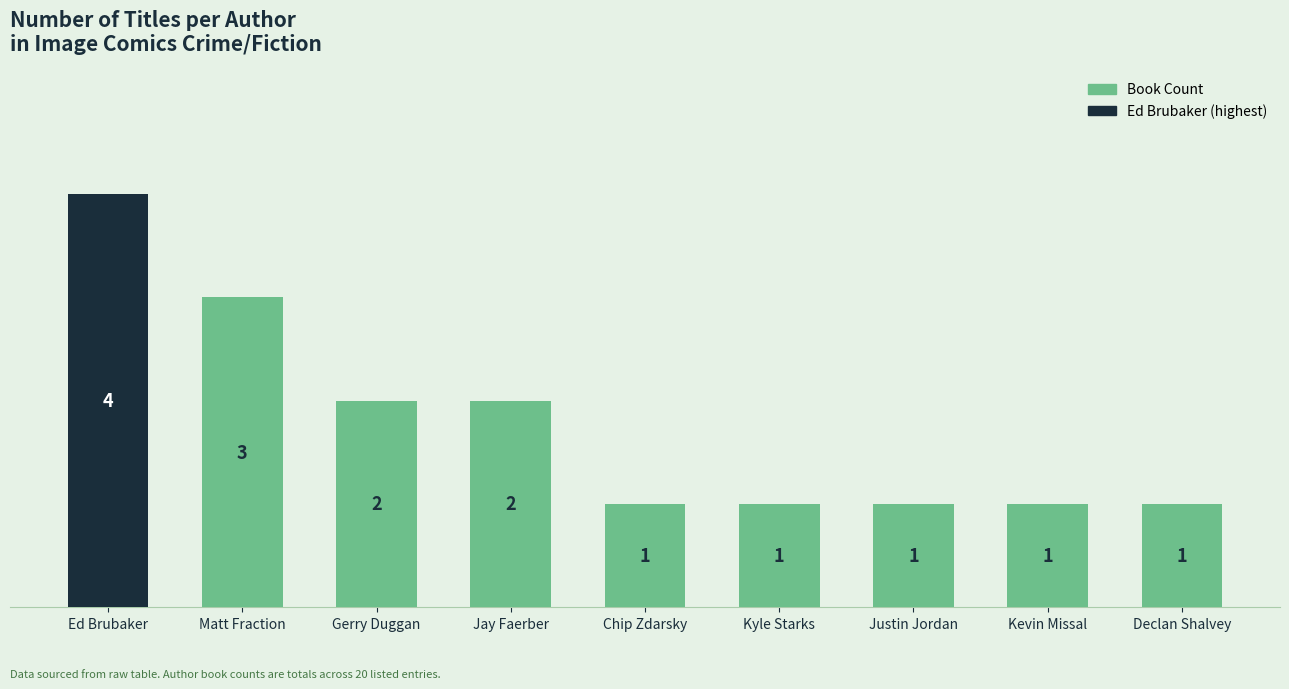

Reading right to left, what are all the values shown in this chart?

Declan Shalvey=1	Kevin Missal=1	Justin Jordan=1	Kyle Starks=1	Chip Zdarsky=1	Jay Faerber=2	Gerry Duggan=2	Matt Fraction=3	Ed Brubaker=4